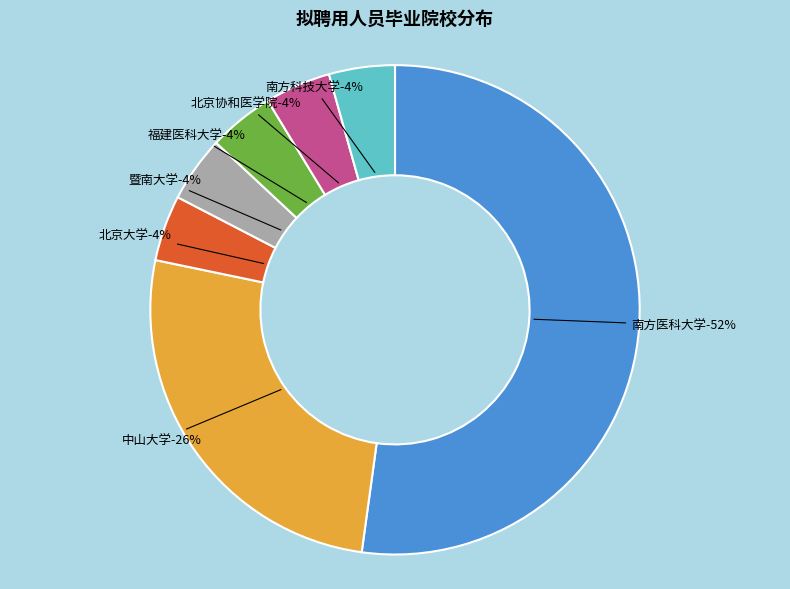

The 中山大学 slice represents 12% of the pie. True or false?

False